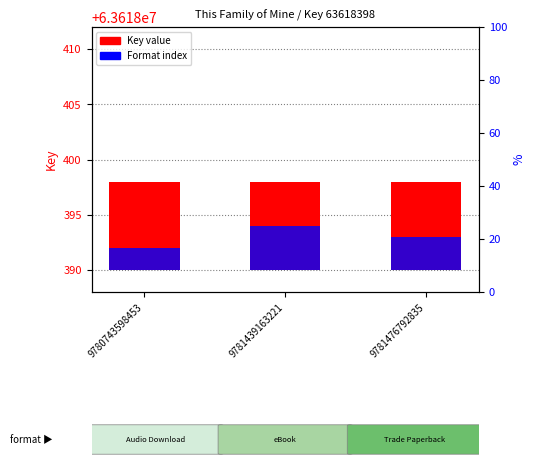

What is the value of the Key value bar at the 3rd from the left?

8